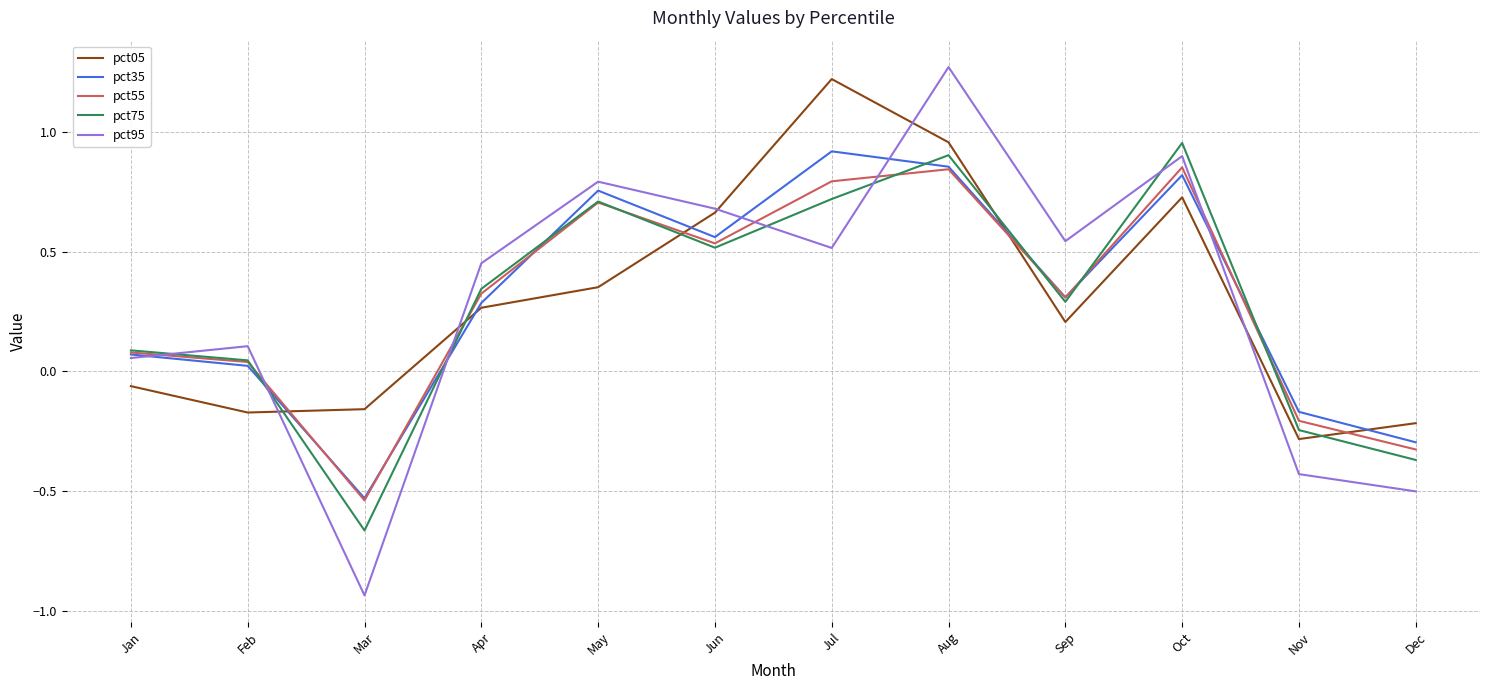

Which series changed the most between Jan and Aug?

pct95